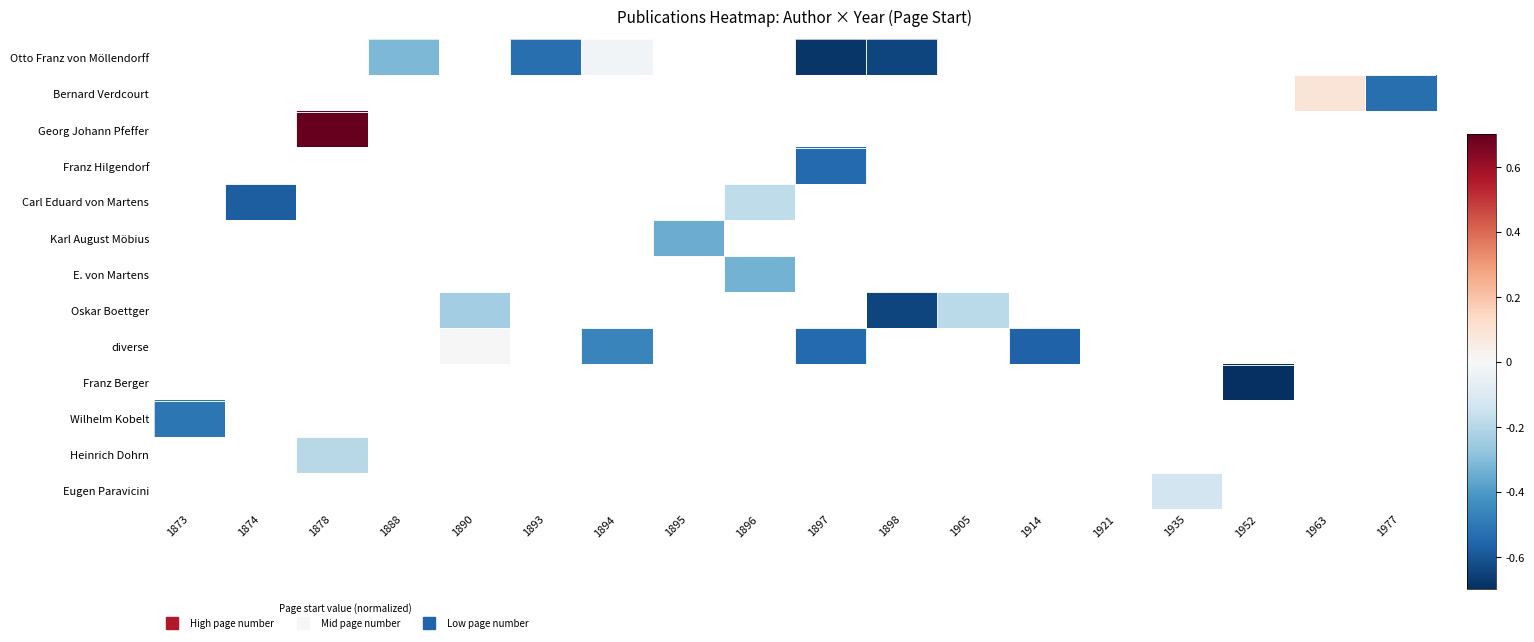

The value of Karl August Möbius at 1895 is -0.5. True or false?

False